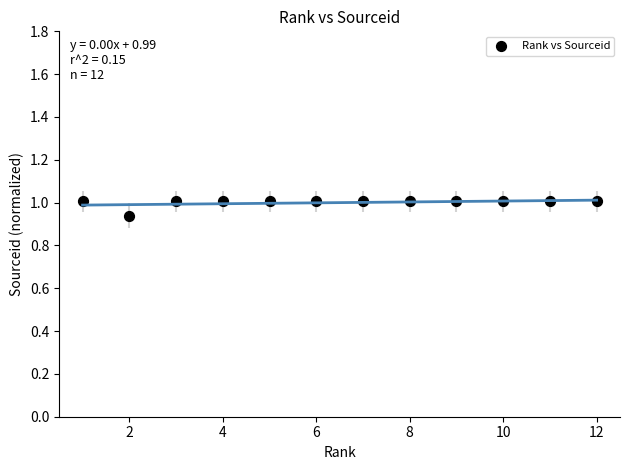

What is the range of X values (max minus min)?

11.0